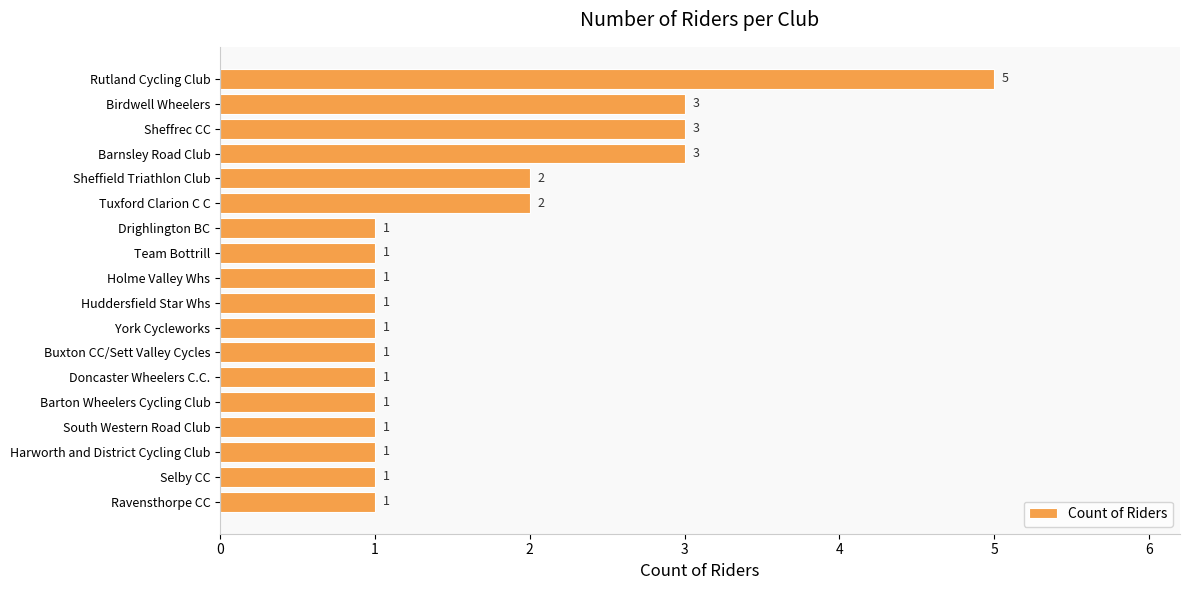

Approximately how many times larger is the value at Selby CC compared to Doncaster Wheelers C.C.?

1.0